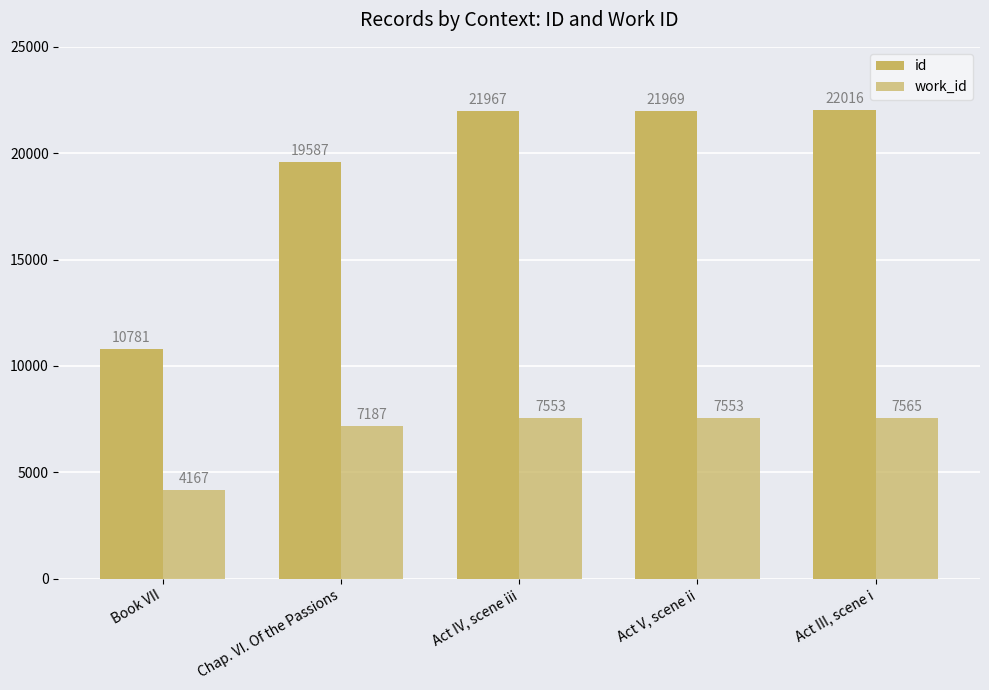

At which category is the sum across all series the highest?

Act III, scene i